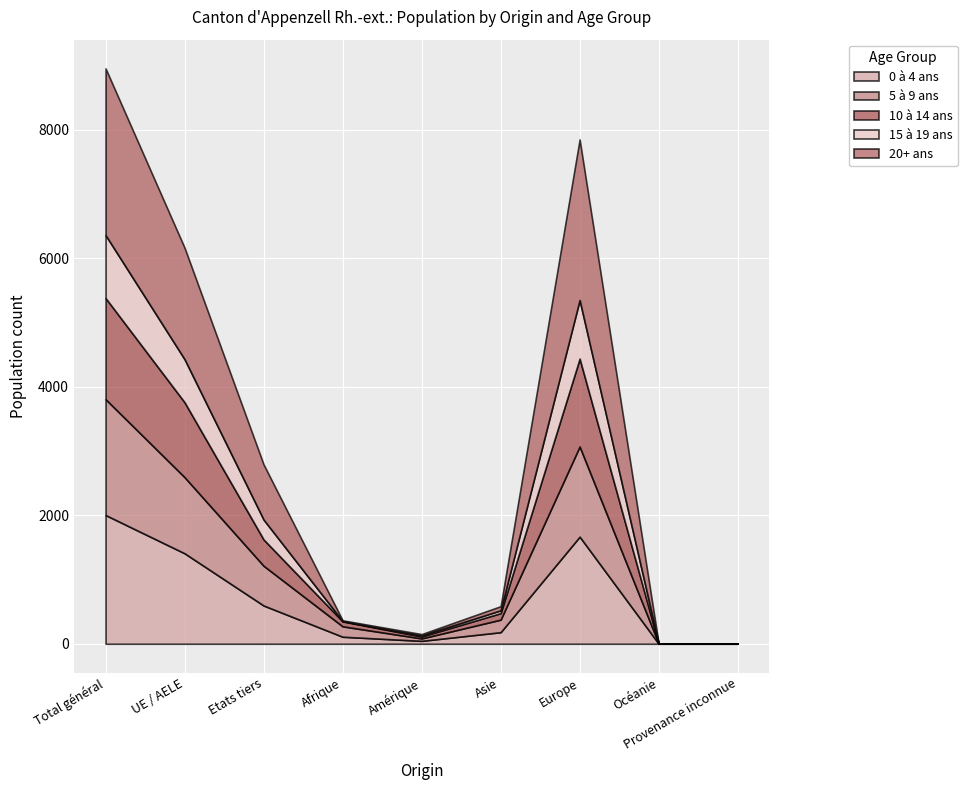

How many interior local peaks does the 20+ ans series have?

1